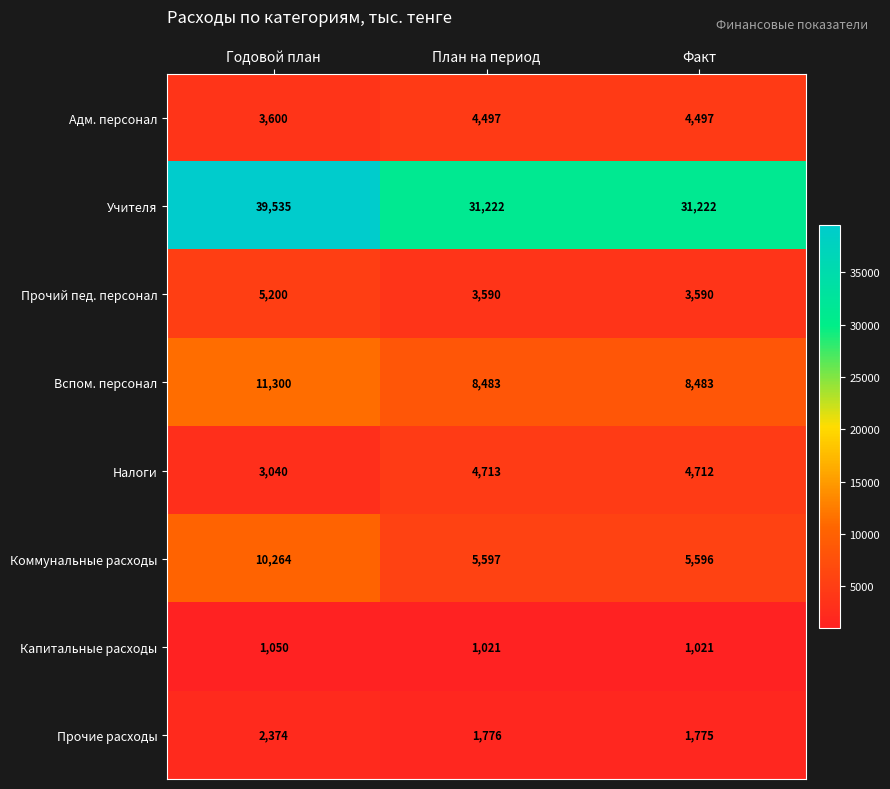

Reading left to right, extract all data points from this chart.

Адм. персонал: 3600	4497	4497
Учителя: 39535	31222	31222
Прочий пед. персонал: 5200	3590	3590
Вспом. персонал: 11300	8483	8483
Налоги: 3040	4713	4712
Коммунальные расходы: 10264	5597	5596
Капитальные расходы: 1050	1021	1021
Прочие расходы: 2374	1776	1775